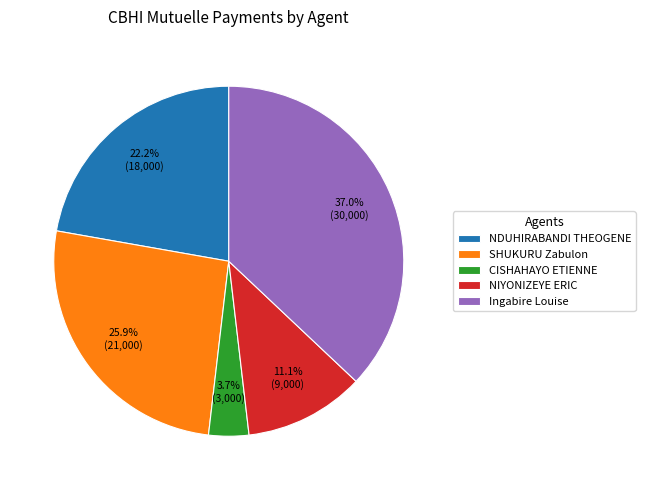

To the nearest percent, what percentage of the pie is NIYONIZEYE ERIC?

11%